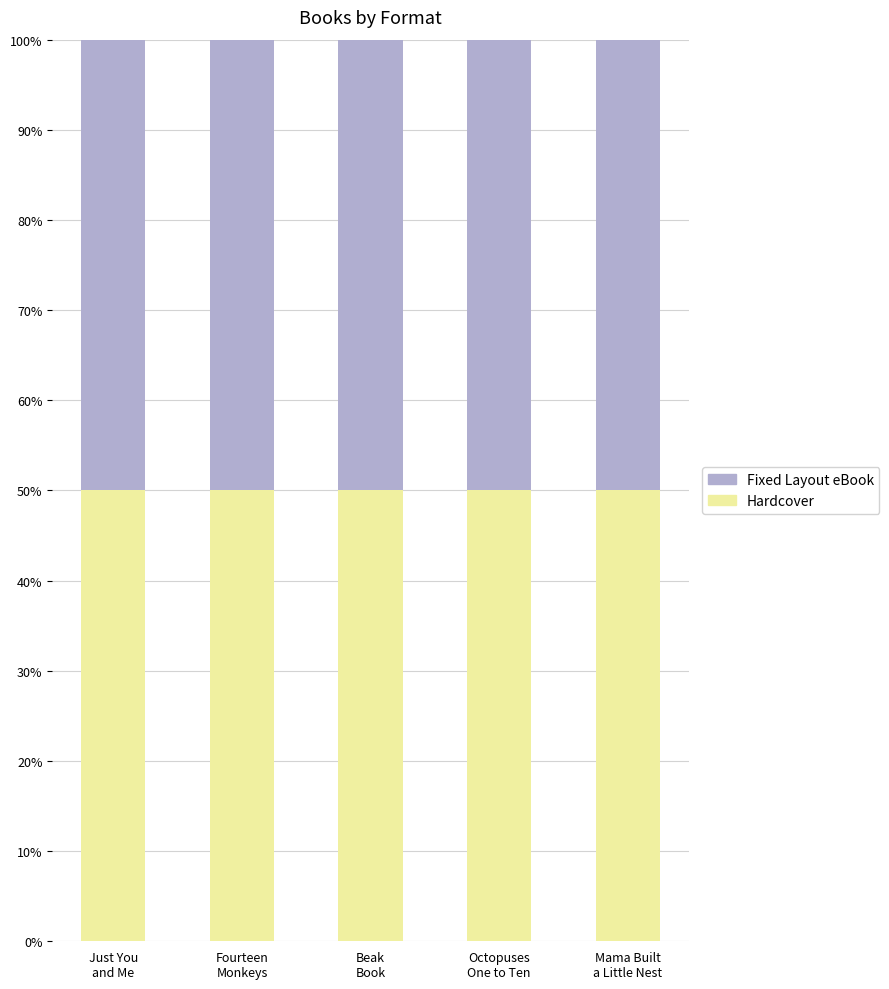

Reading right to left, list all the values displayed in this chart.

Hardcover: Mama Built a Little Nest=77728629	Octopuses One to Ten=474381499	Beak Book=164426658	Fourteen Monkeys=164424455	Just You and Me=164918787
Fixed Layout eBook: Mama Built a Little Nest=77728629	Octopuses One to Ten=474381499	Beak Book=164426658	Fourteen Monkeys=164424455	Just You and Me=164918787